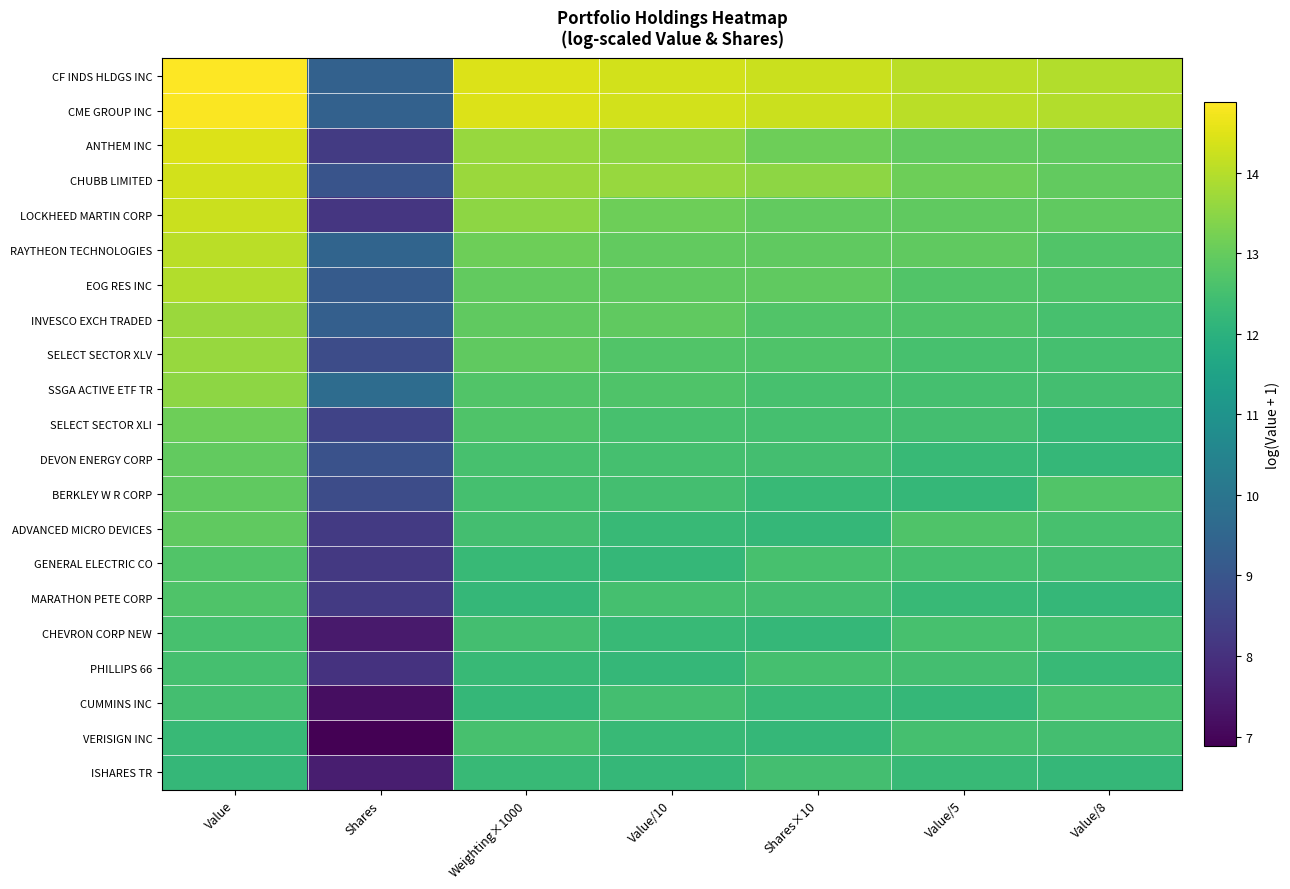

At which category is the sum across all series the highest?

Value